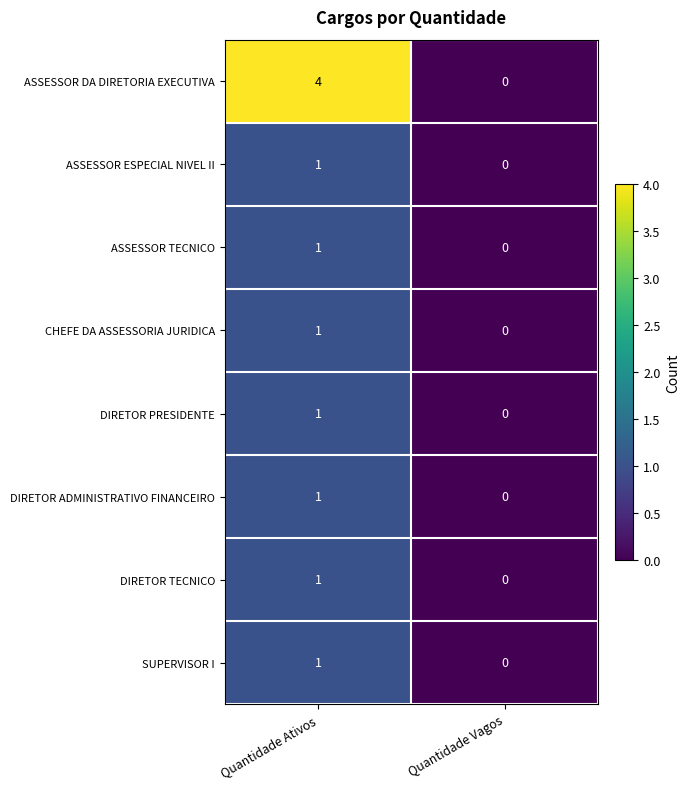

Reading left to right, transcribe all the data shown in this chart.

ASSESSOR DA DIRETORIA EXECUTIVA: 4	0
ASSESSOR ESPECIAL NIVEL II: 1	0
ASSESSOR TECNICO: 1	0
CHEFE DA ASSESSORIA JURIDICA: 1	0
DIRETOR PRESIDENTE: 1	0
DIRETOR ADMINISTRATIVO FINANCEIRO: 1	0
DIRETOR TECNICO: 1	0
SUPERVISOR I: 1	0